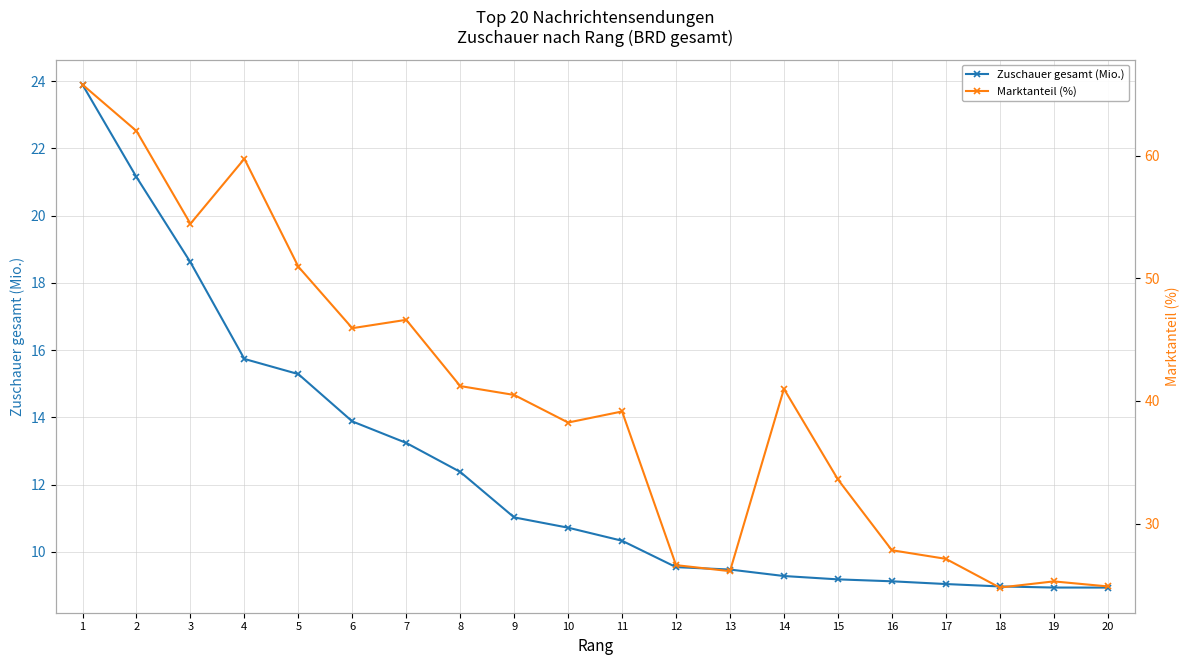

Which series has the largest total across all categories?

Marktanteil (%)